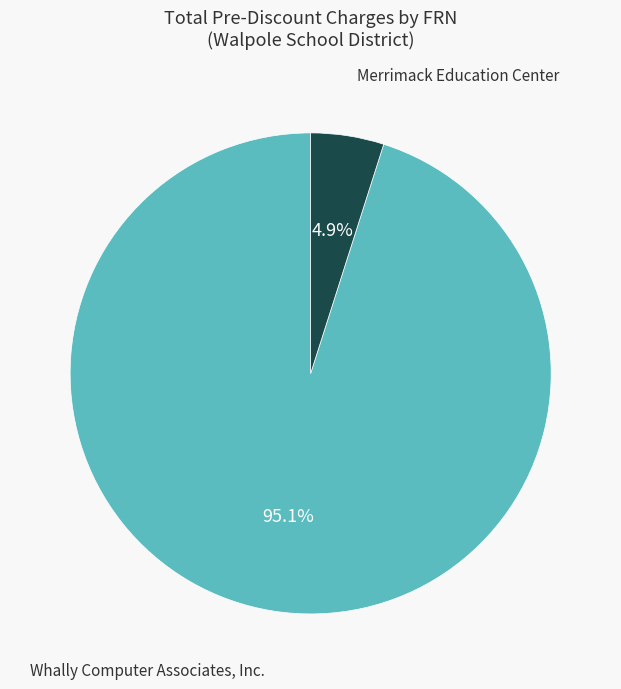

What is the largest slice in the pie chart?

Whally Computer Associates, Inc.